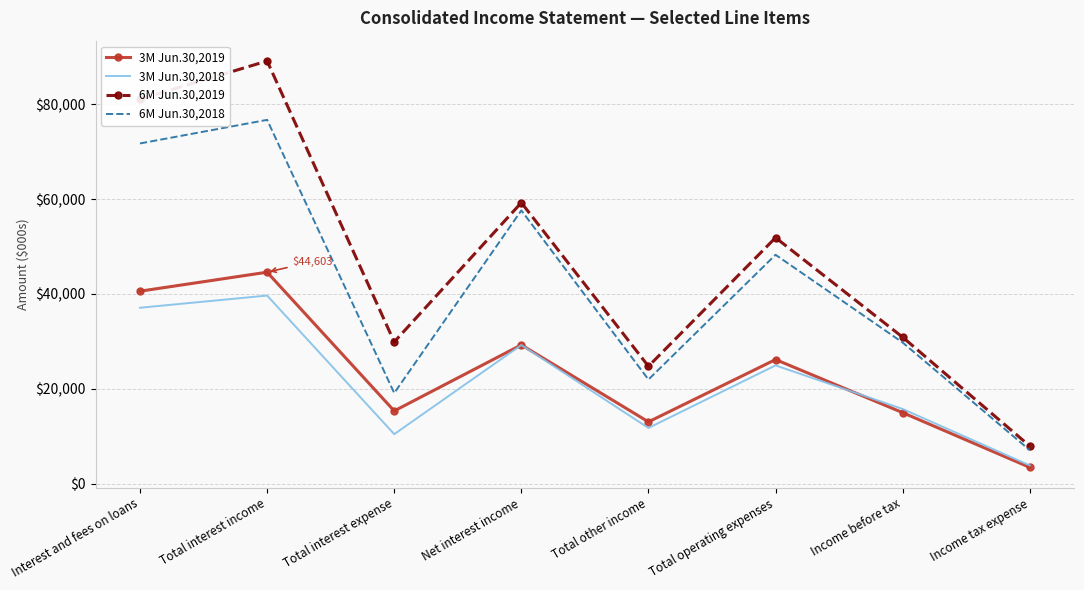

Which series has the widest spread of values?

6M Jun.30,2019